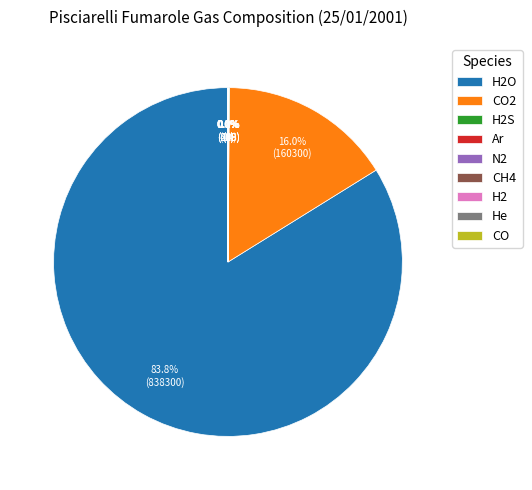

Rank the categories by value from lowest to highest.

CO, Ar, He, CH4, H2, N2, H2S, CO2, H2O